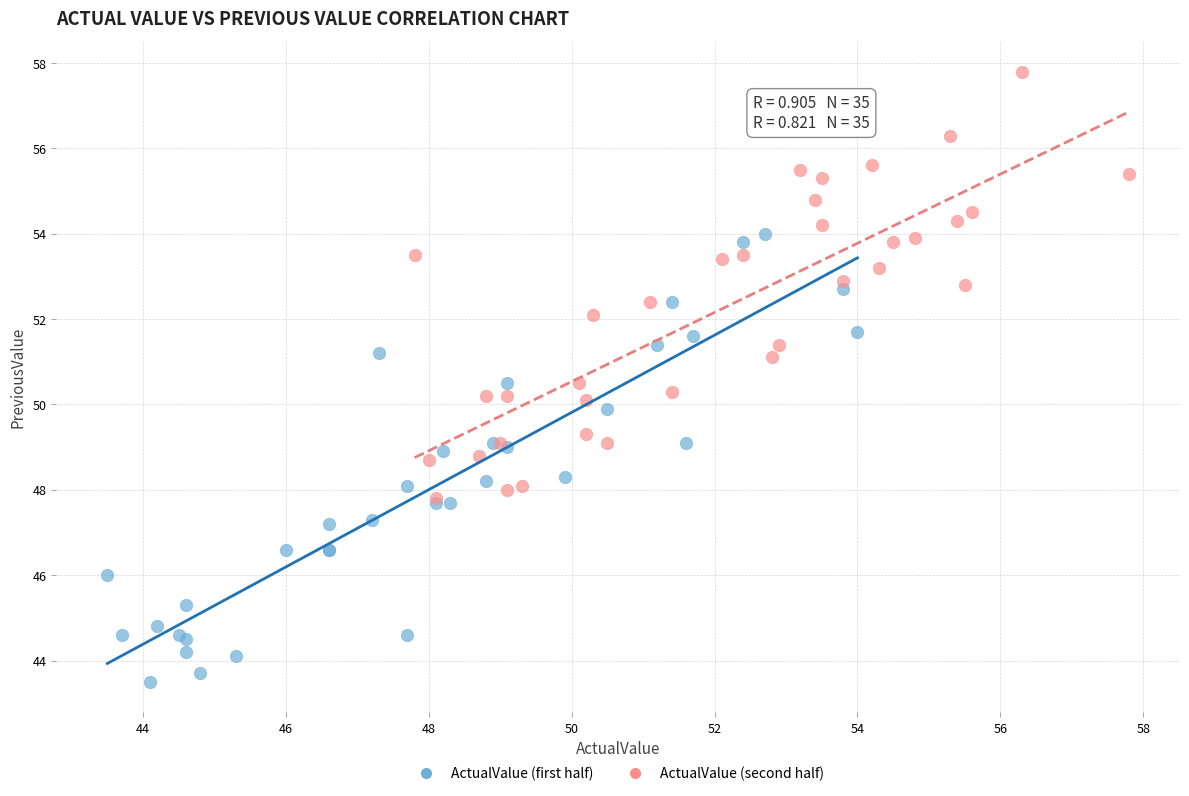

Which series has the largest Y range (max minus min)?

ActualValue (first half)